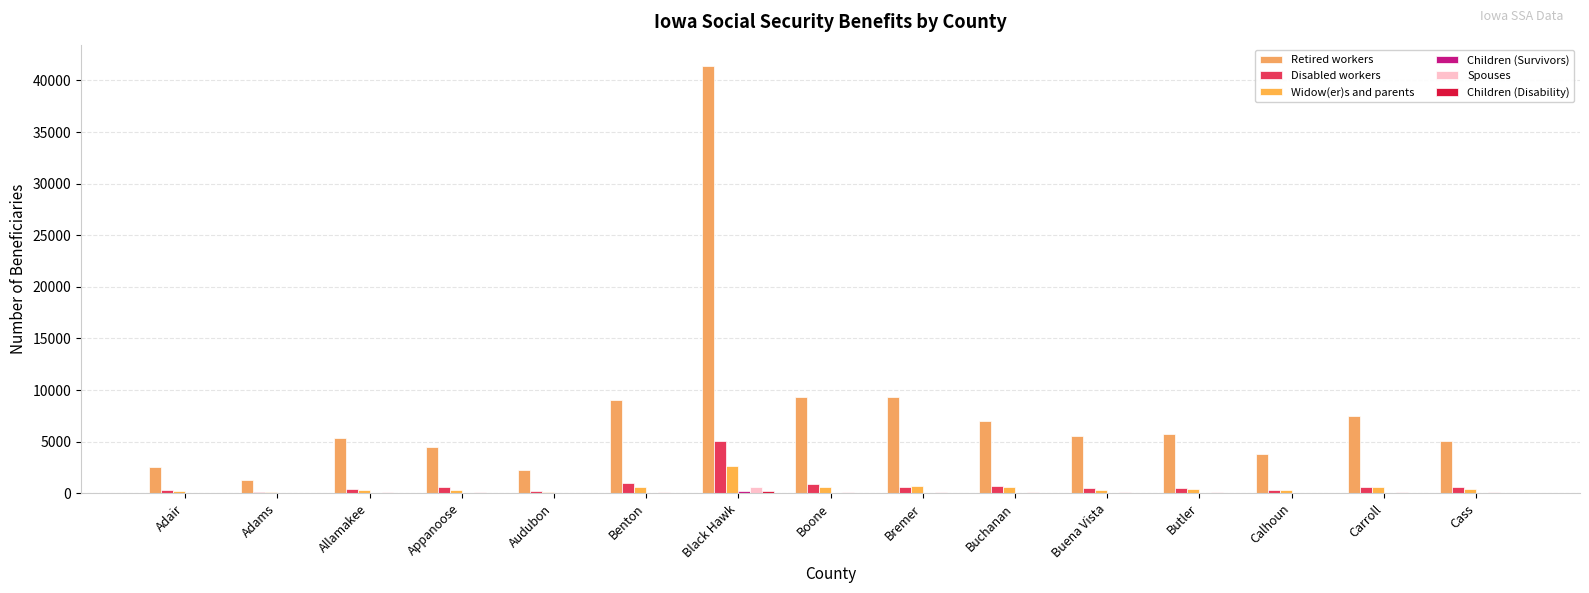

At which label does Children (Survivors) first exceed 27?

Benton